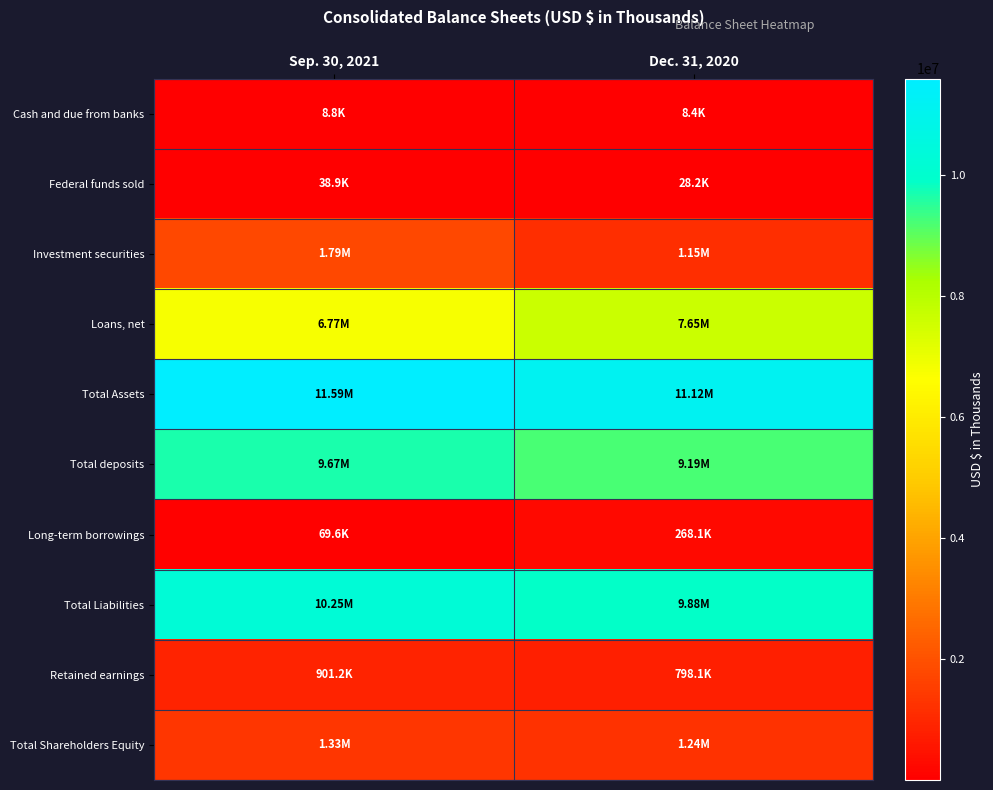

Which has a higher value, Sep. 30, 2021 or Dec. 31, 2020?

Sep. 30, 2021